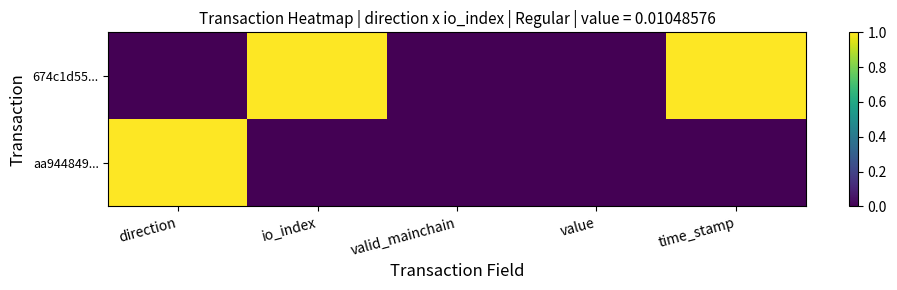

Reading left to right, list all the values displayed in this chart.

674c1d55...: direction=0	io_index=1	valid_mainchain=0	value=0	time_stamp=1
aa944849...: direction=1	io_index=0	valid_mainchain=0	value=0	time_stamp=0